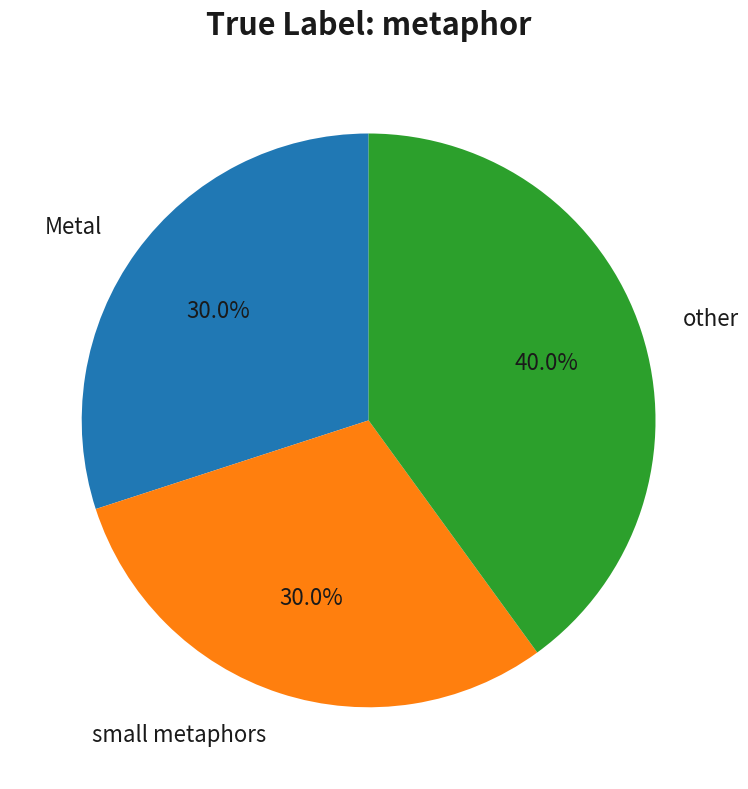

Does any single category account for the majority?

No